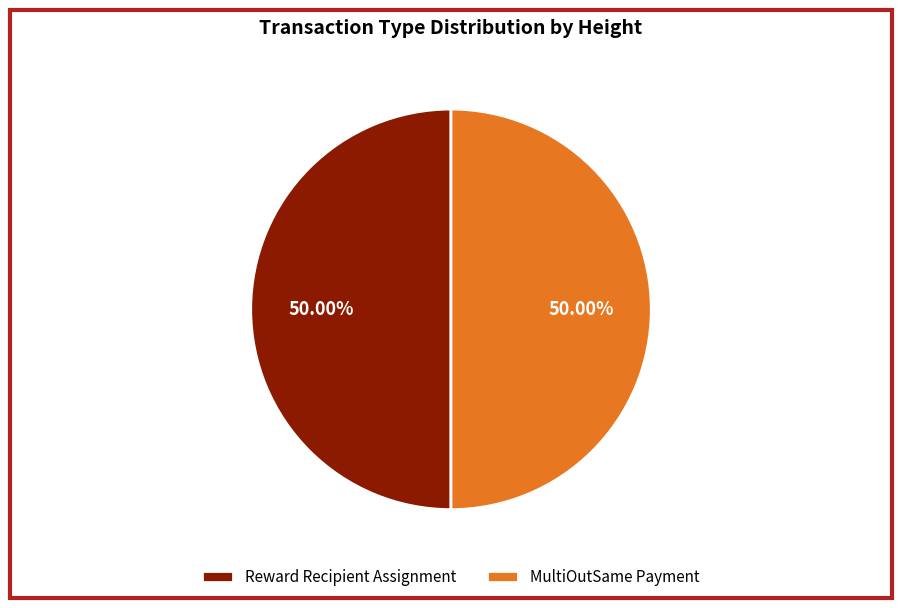

Approximately how many times larger is the value at Reward Recipient Assignment compared to MultiOutSame Payment?

1.0